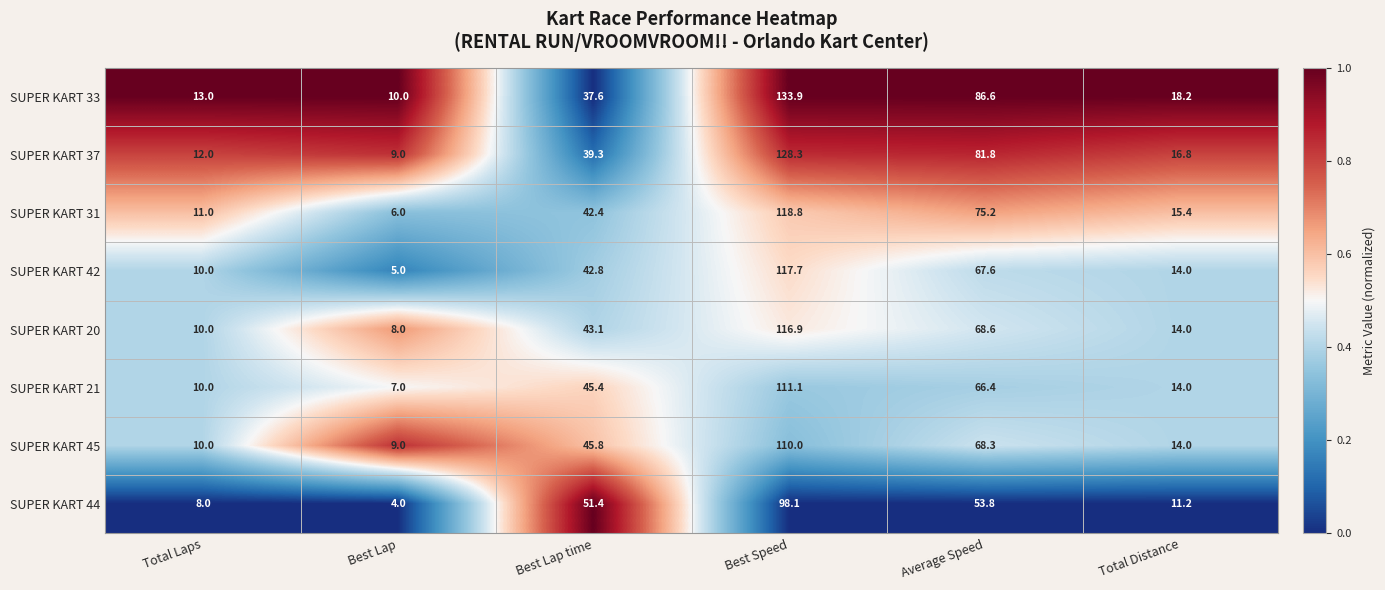

How many series are shown in this chart?

8